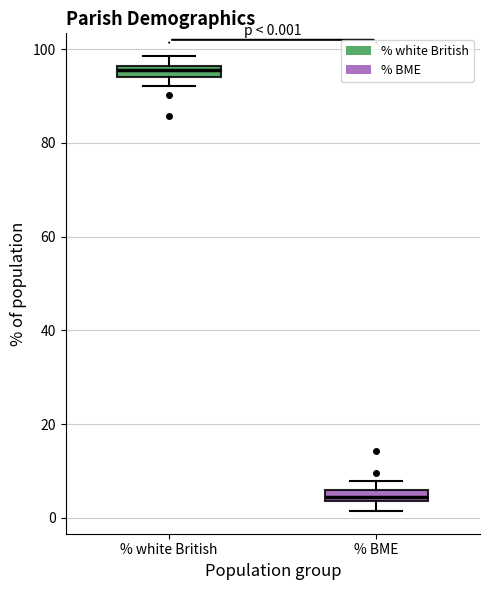

Which box's median line is the lowest?

% BME